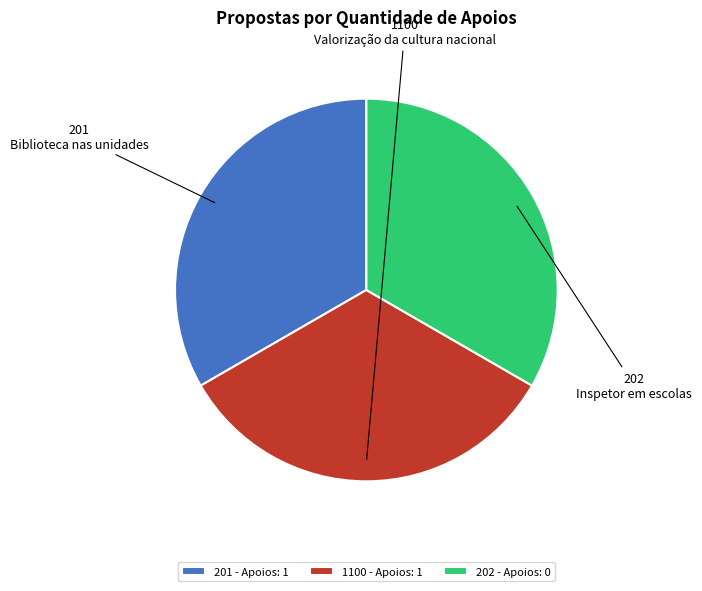

Count the number of slices in the pie.

3